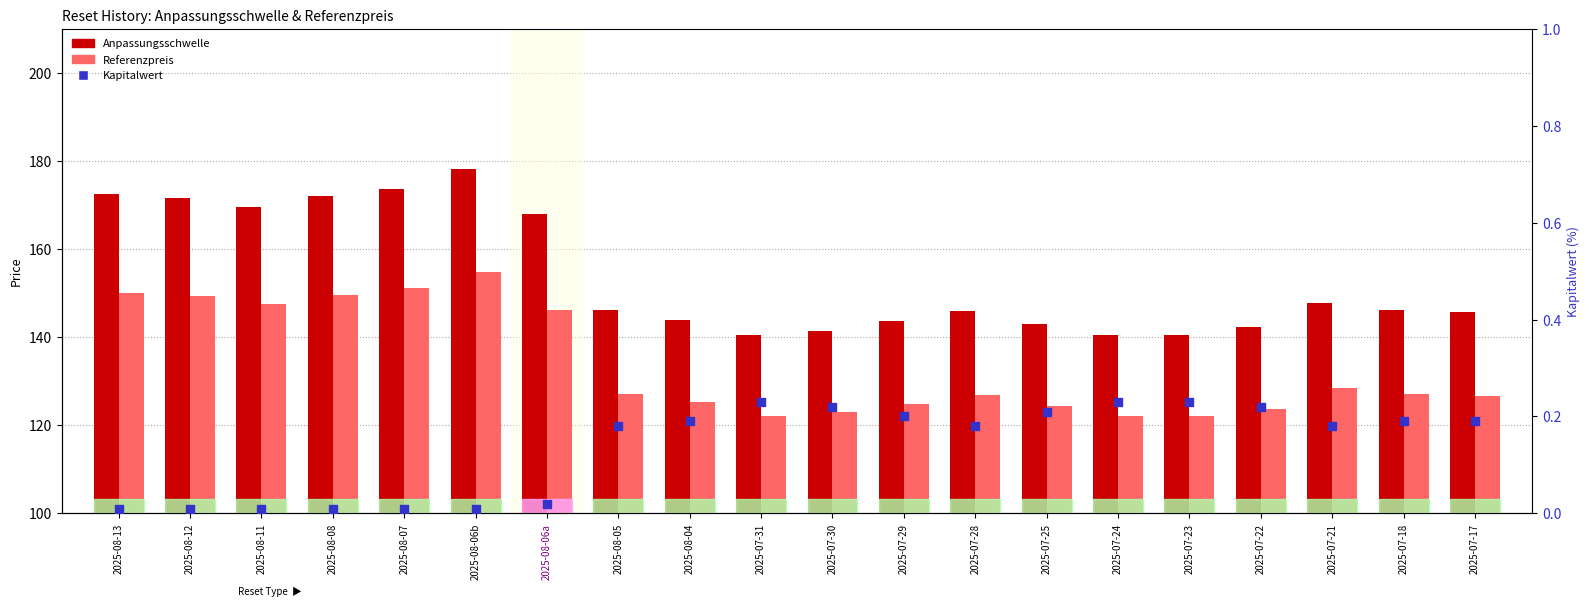

What are all the series names shown in the legend?

Anpassungsschwelle, Referenzpreis, Kapitalwert